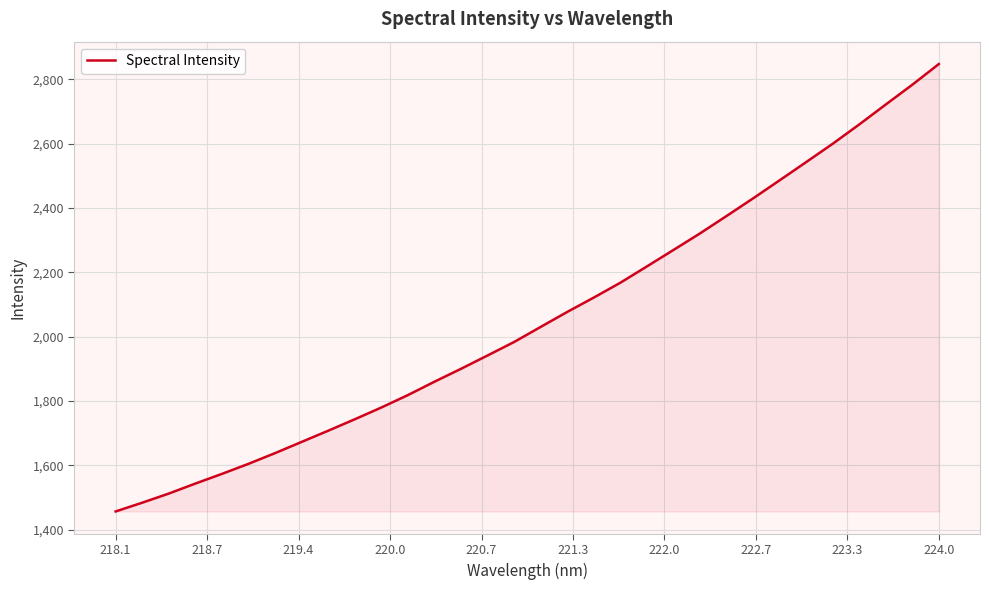

How many distinct data groups are displayed?

1